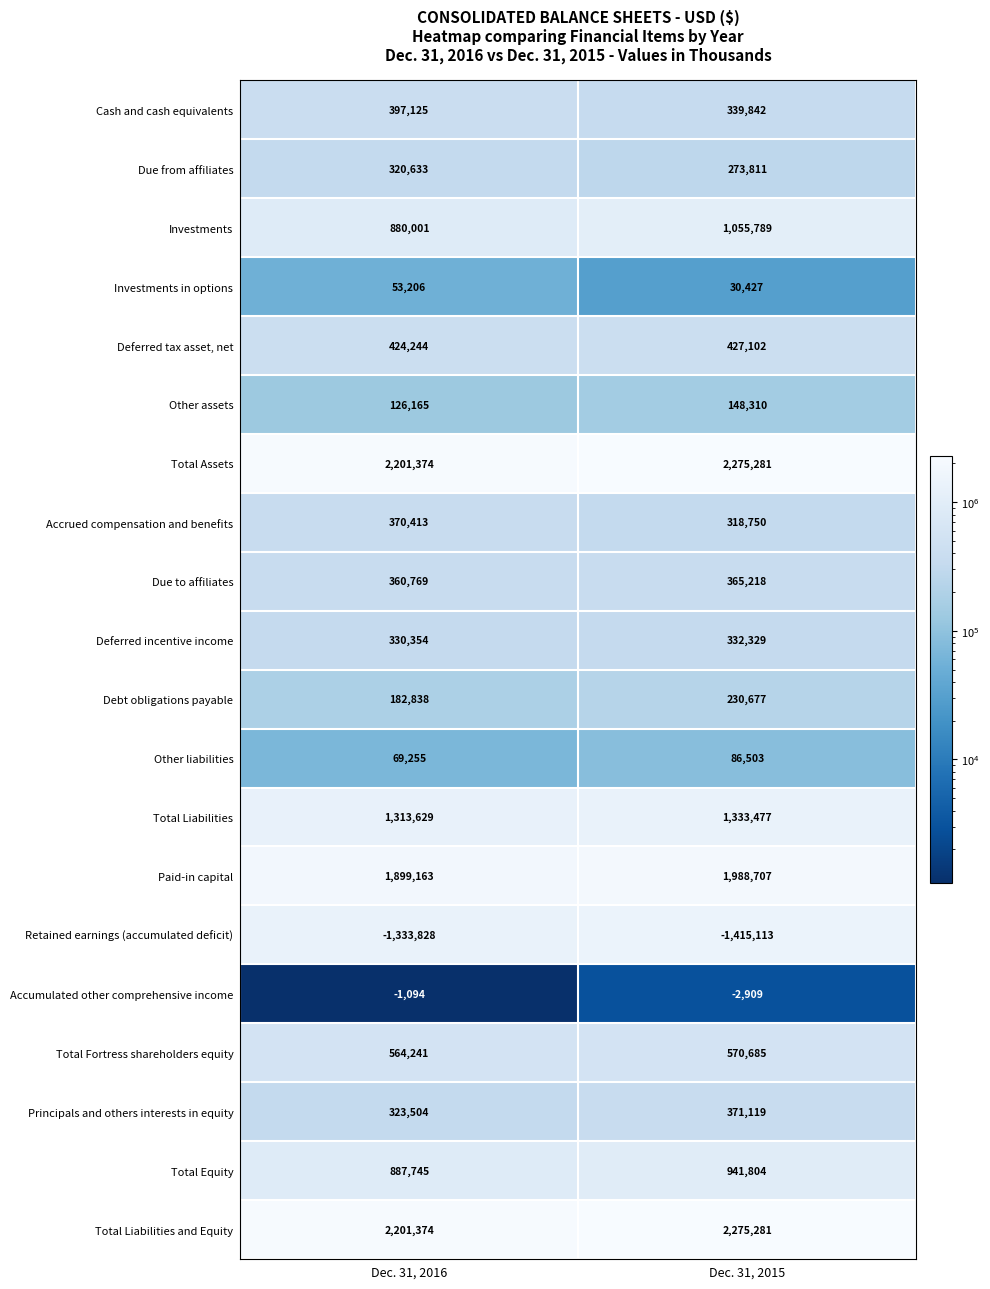

Rank the categories by Investments in options value from lowest to highest.

Dec. 31, 2015, Dec. 31, 2016